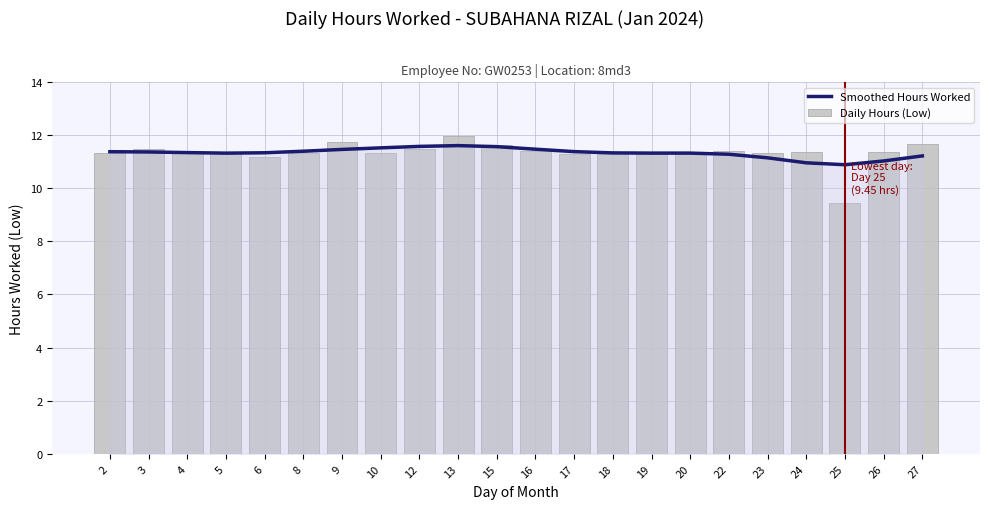

At which label does Daily Hours (Low) reach its peak?

13